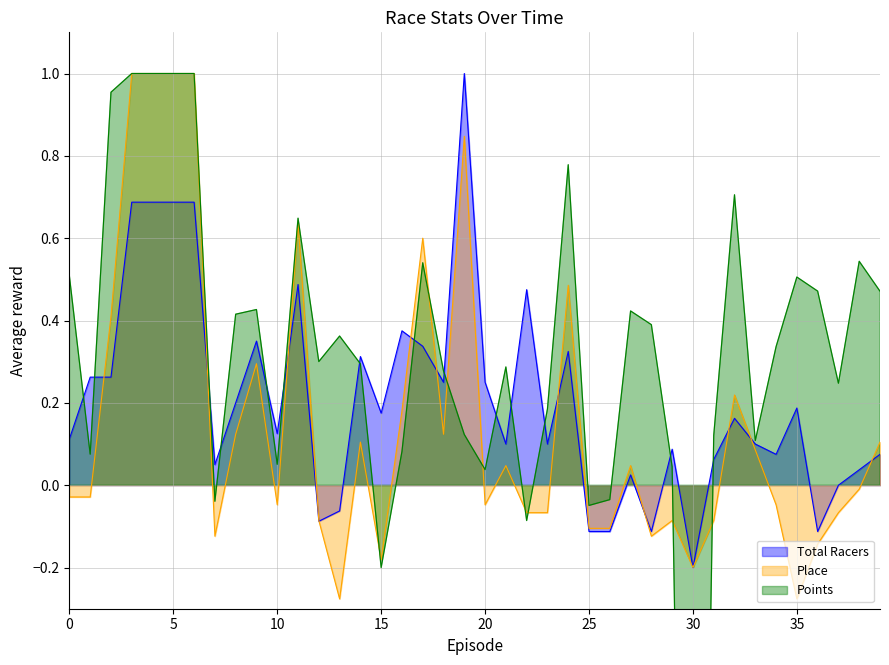

What is the highest value of the Place series?

1.0